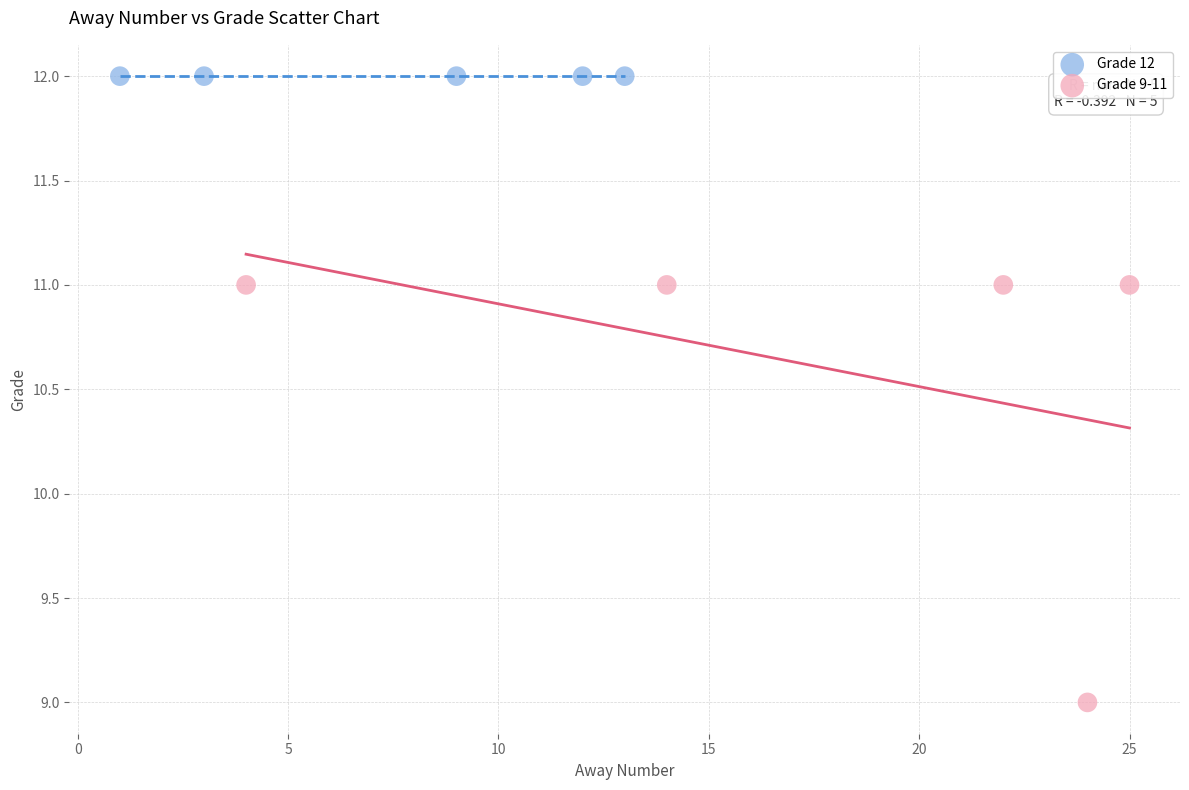

Which series contains the lowest Y value?

Grade 9-11